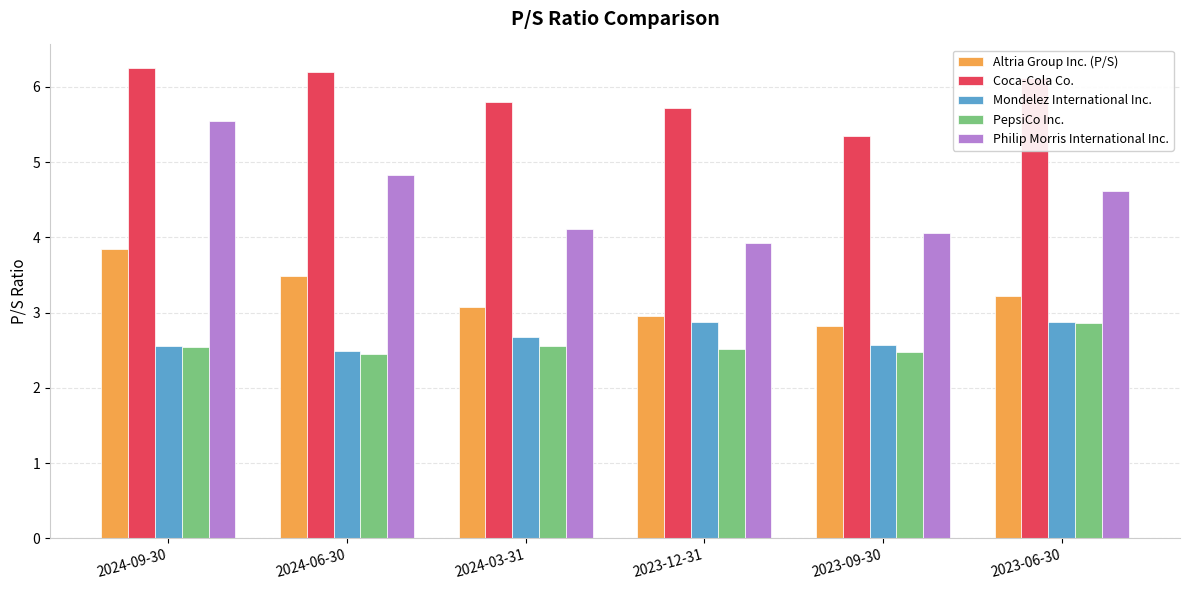

Between 2024-03-31 and 2023-09-30, which series saw the biggest shift?

Coca-Cola Co.